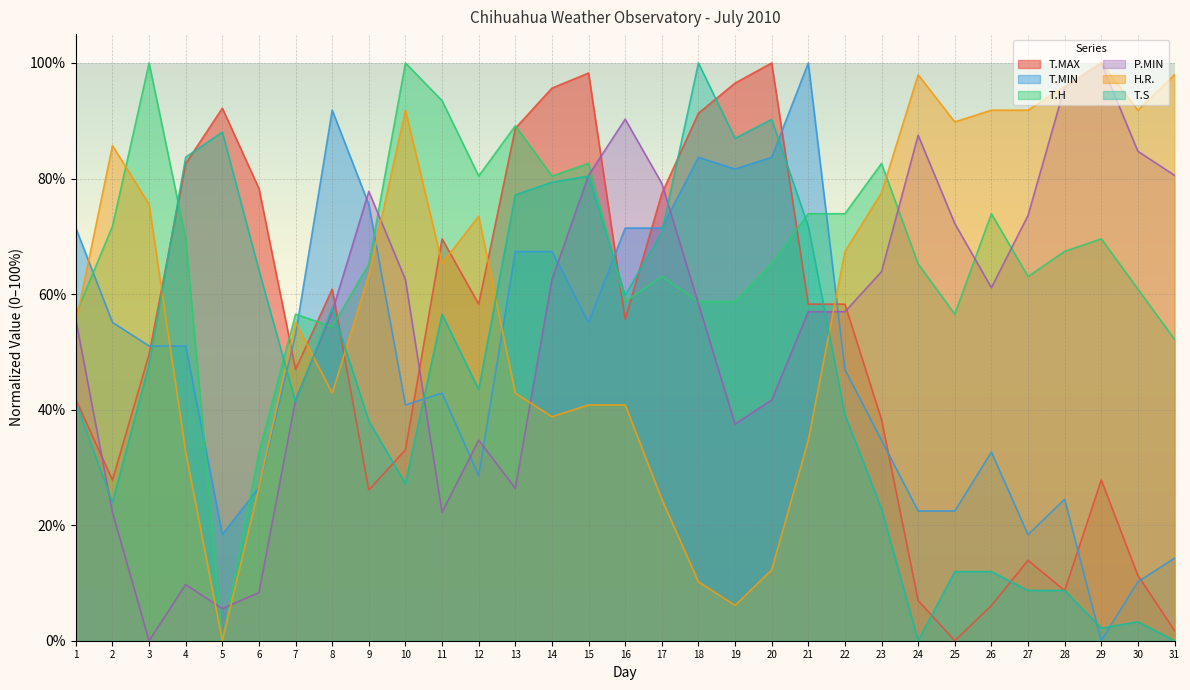

How many lines are shown in the chart?

6